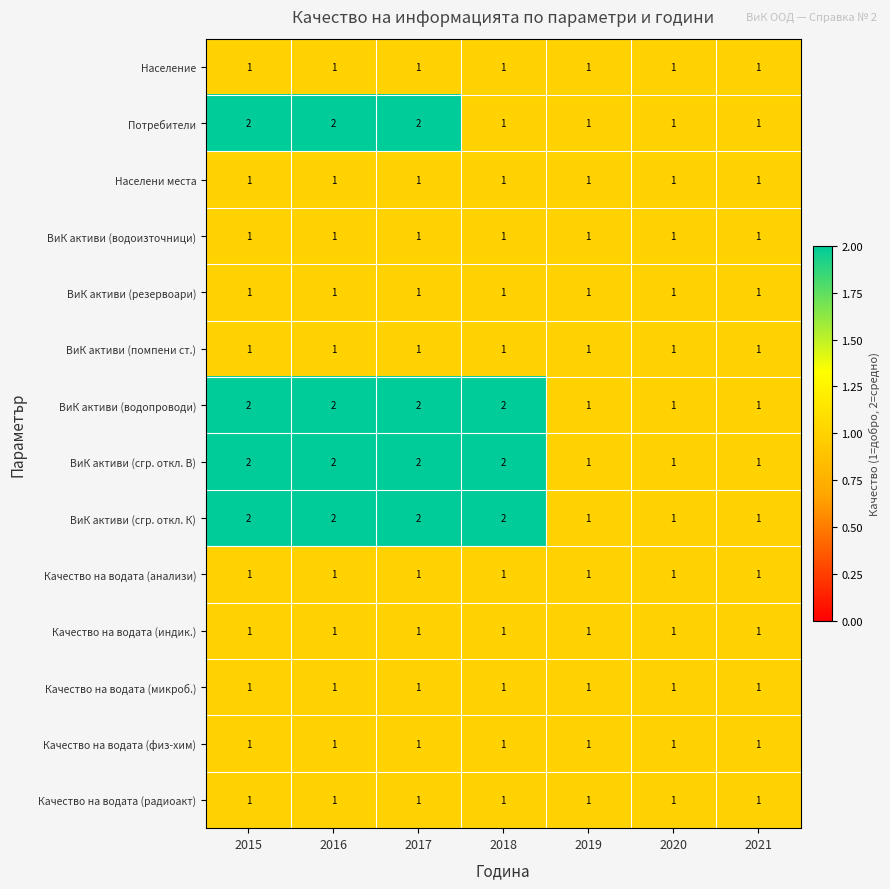

What is the total value across all series at 2021?

14